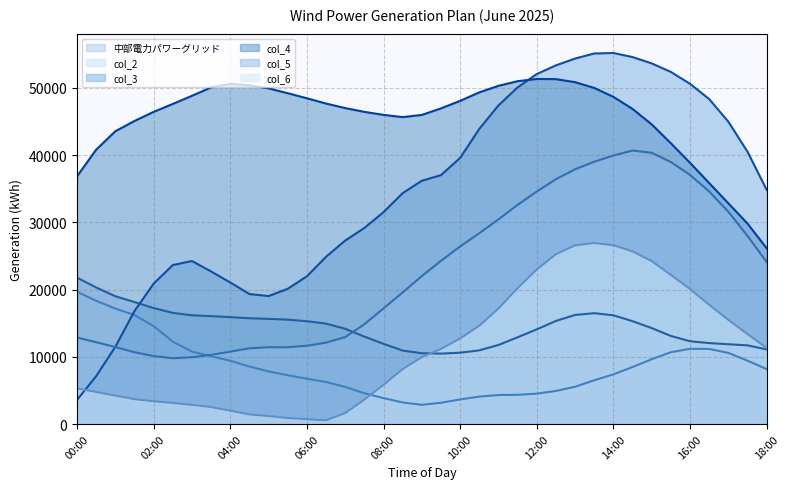

The col_4 series shows 46968 at 09:30. True or false?

True